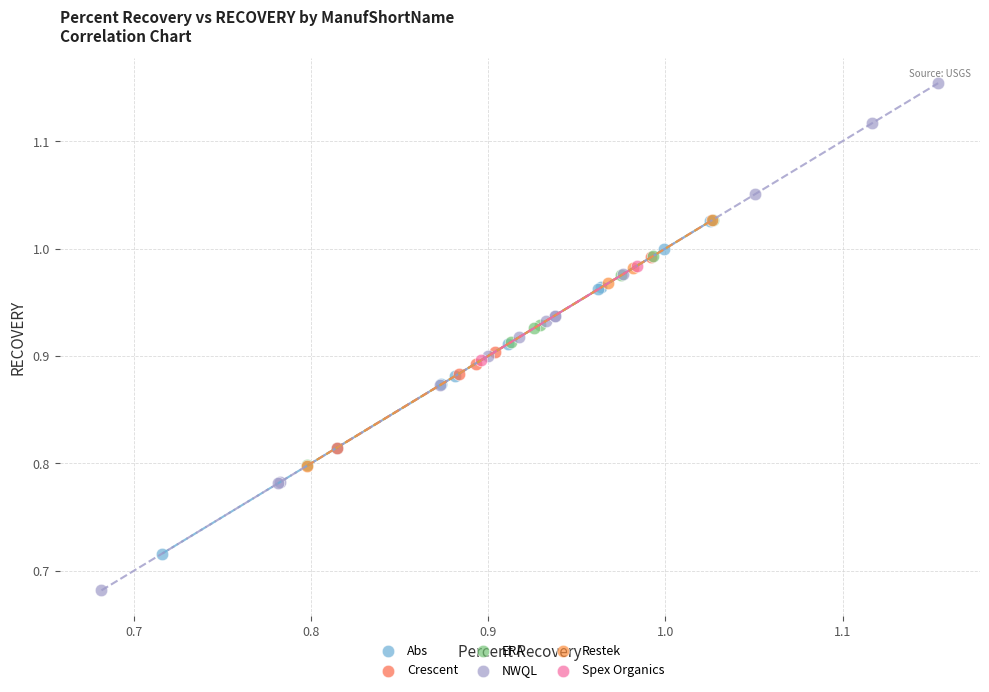

Which series contains the lowest Y value?

NWQL